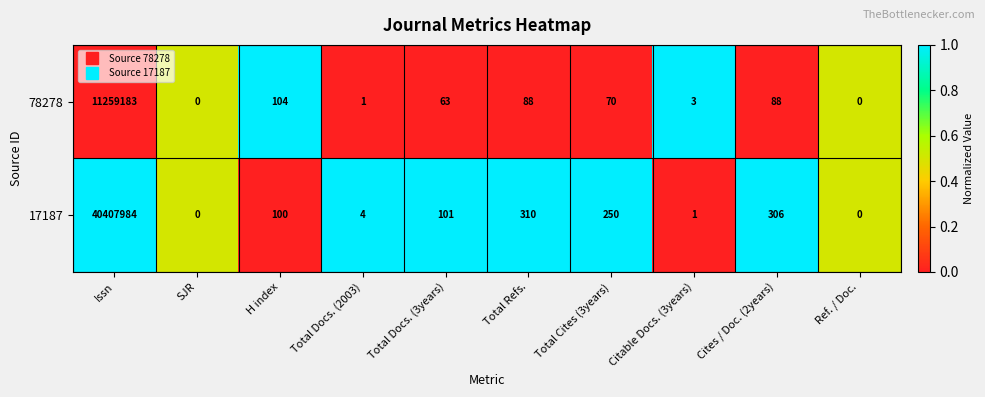

What is the approximate value of 17187 at Issn, to the nearest 100?

40408000